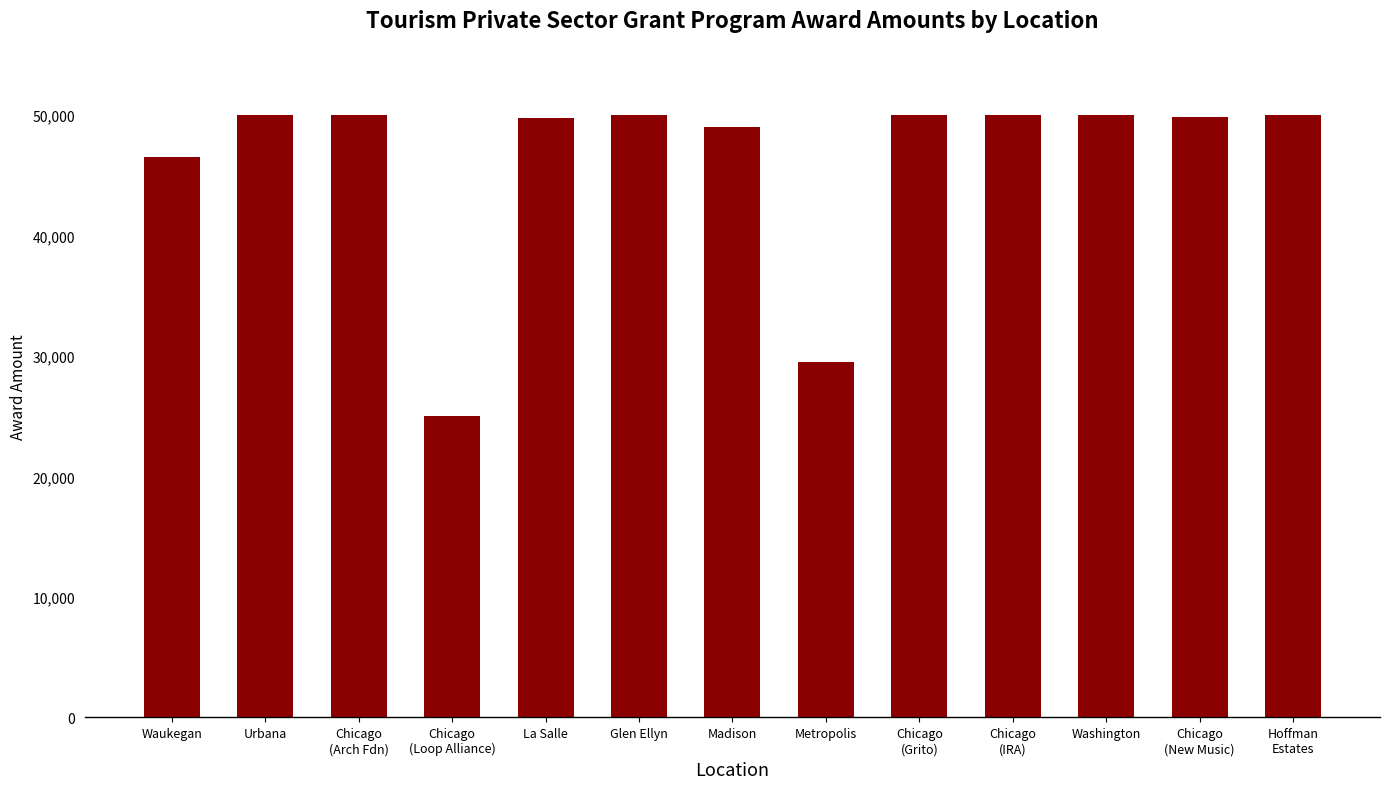

What is the value of the 6th bar from the left?

50000